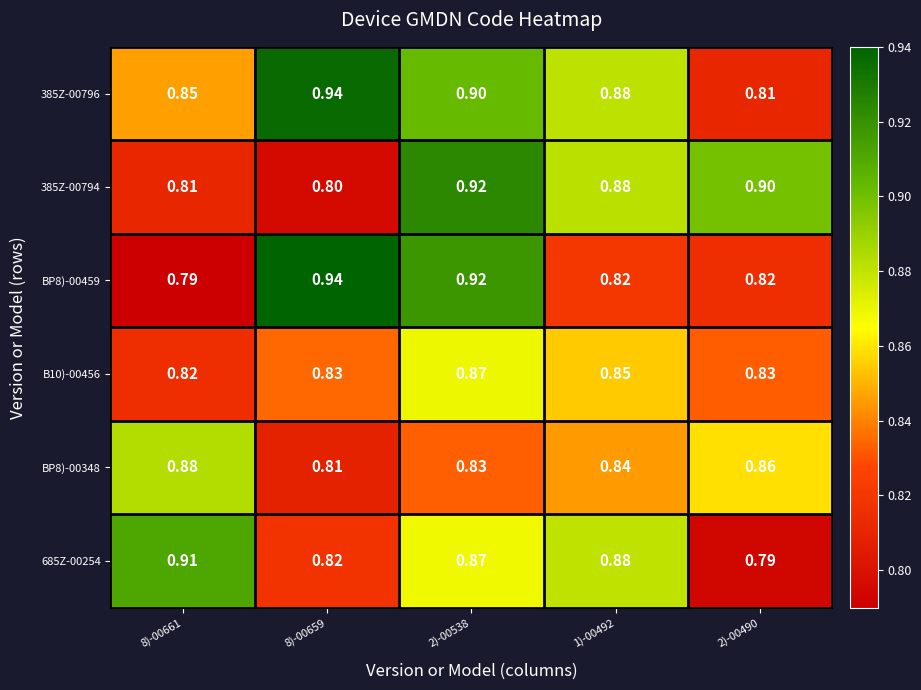

Which series has the largest total across all categories?

385Z-00796